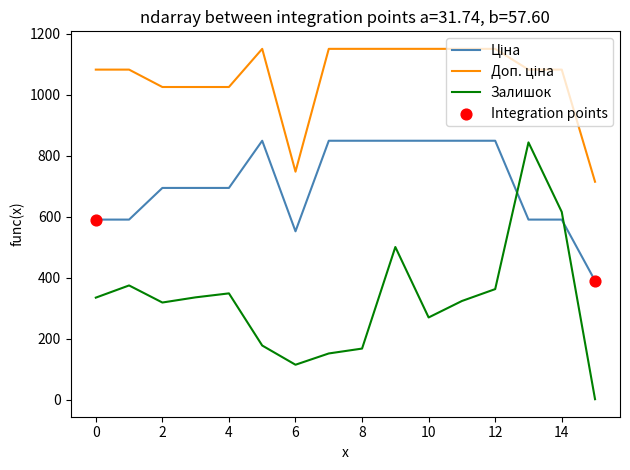

Which series has the widest spread of values?

Залишок